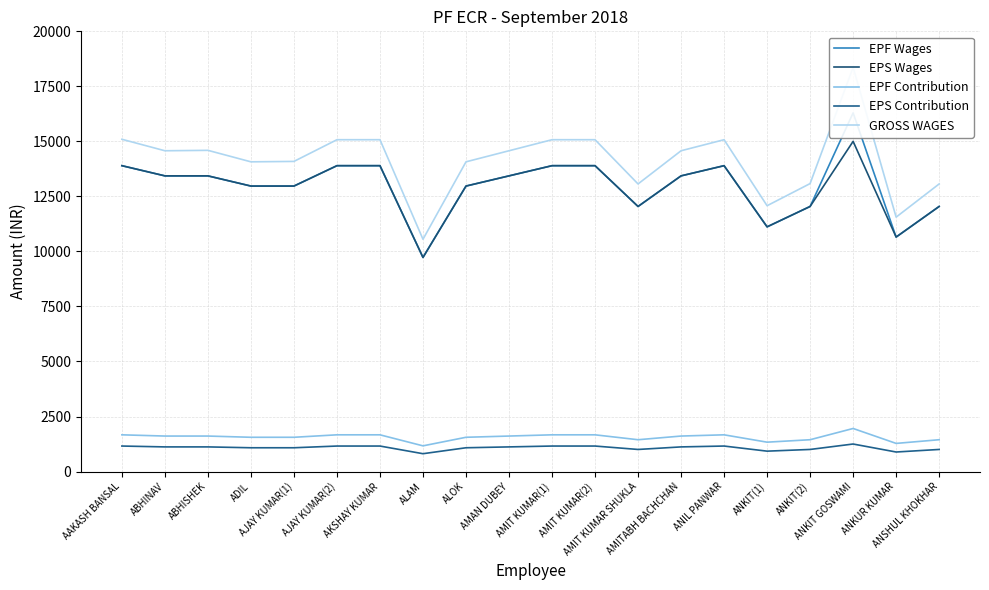

Does the chart have visible grid lines?

Yes